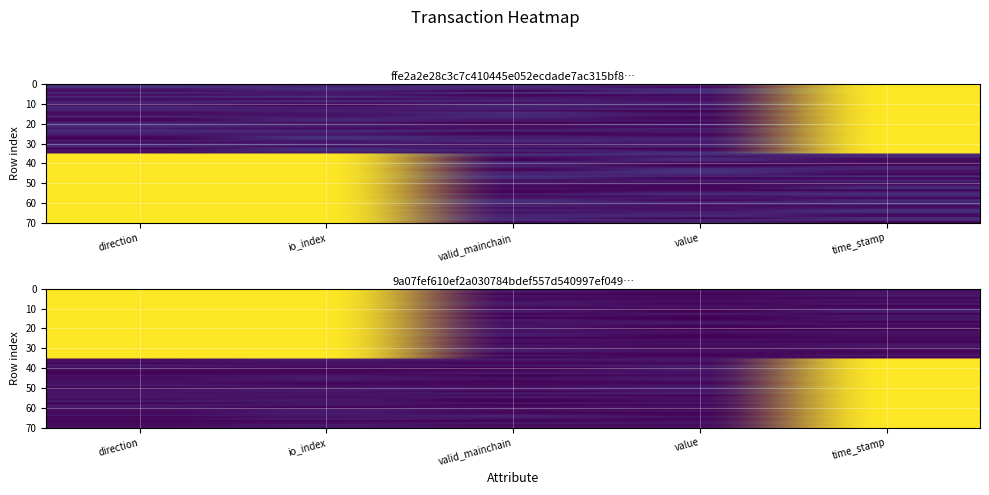

The ffe2a2e28c3c7c410445e052ecdade7ac315bf8 series shows 0.4 at time_stamp. True or false?

False